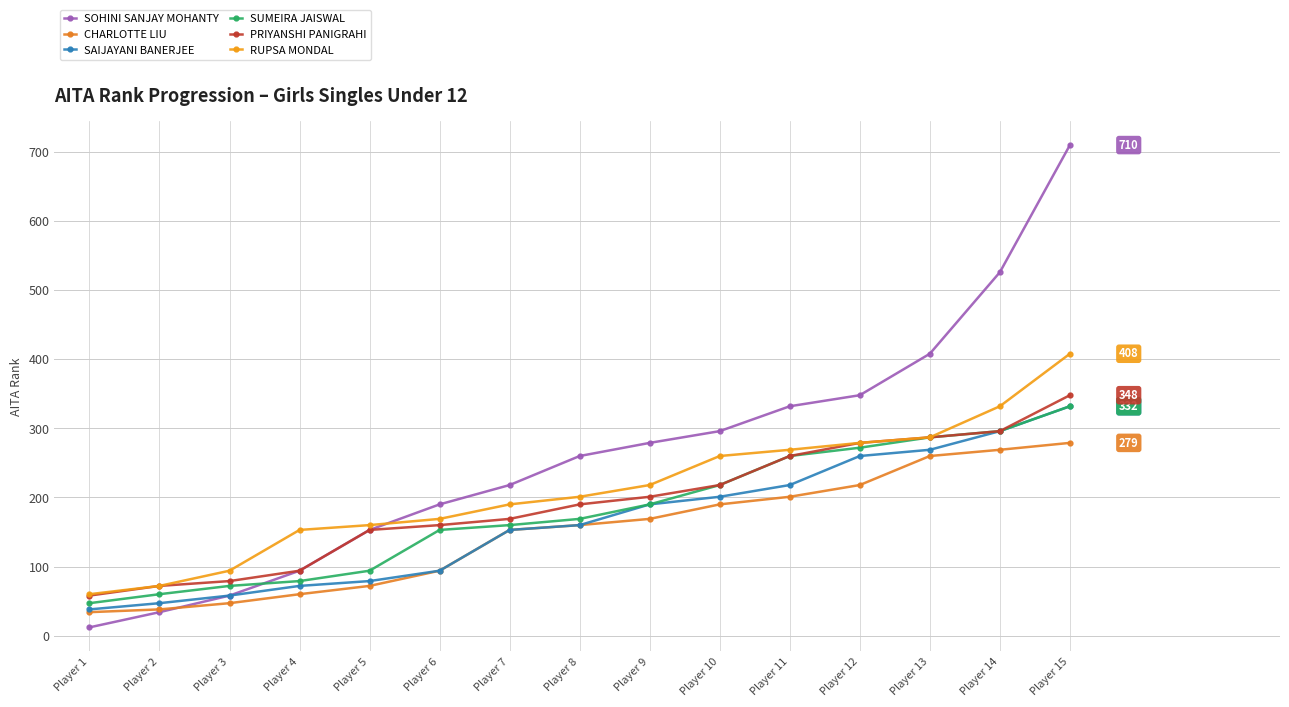

What is the difference between the highest and lowest values at Player 11?

131